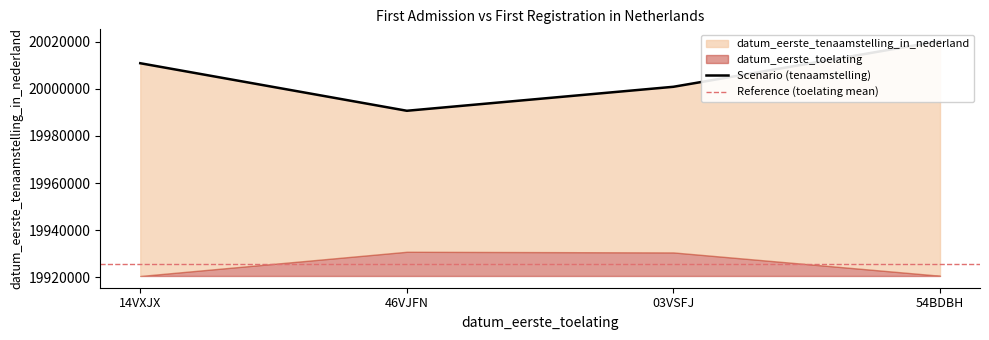

How many lines are shown in the chart?

1